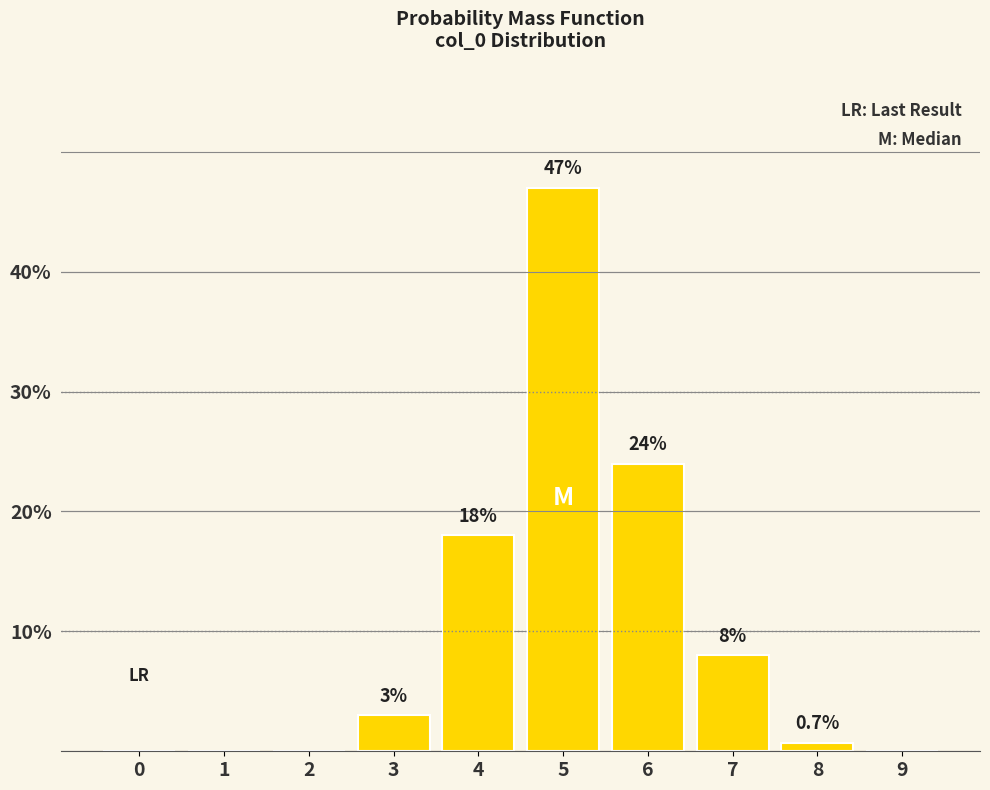

Reading left to right, what are all the values shown in this chart?

0=0.0	1=0.0	2=0.0	3=3.0	4=18.0	5=47.0	6=24.0	7=8.0	8=0.7	9=0.0